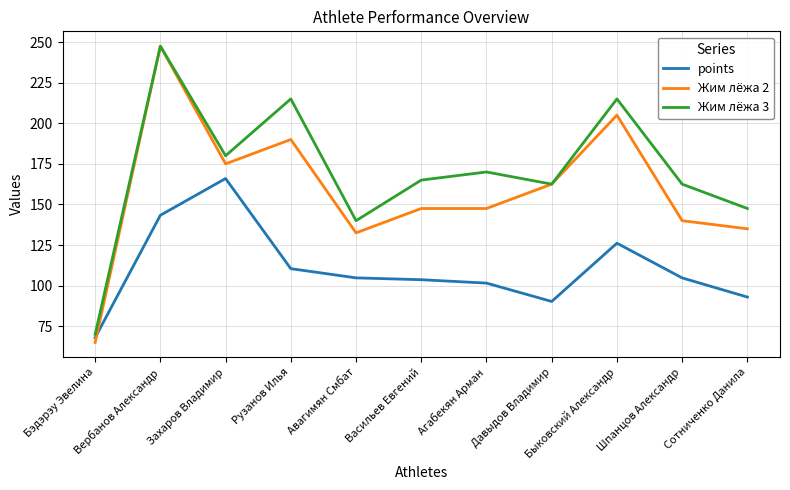

What is the lowest value of the points series?

68.0